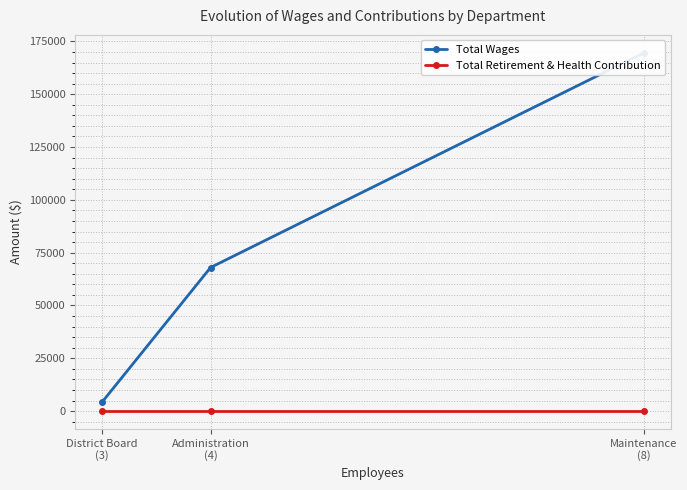

Reading right to left, extract all data points from this chart.

Total Wages: District Board
(3)=4350	Administration
(4)=67975	Maintenance
(8)=169591
Total Retirement & Health Contribution: District Board
(3)=0	Administration
(4)=0	Maintenance
(8)=0